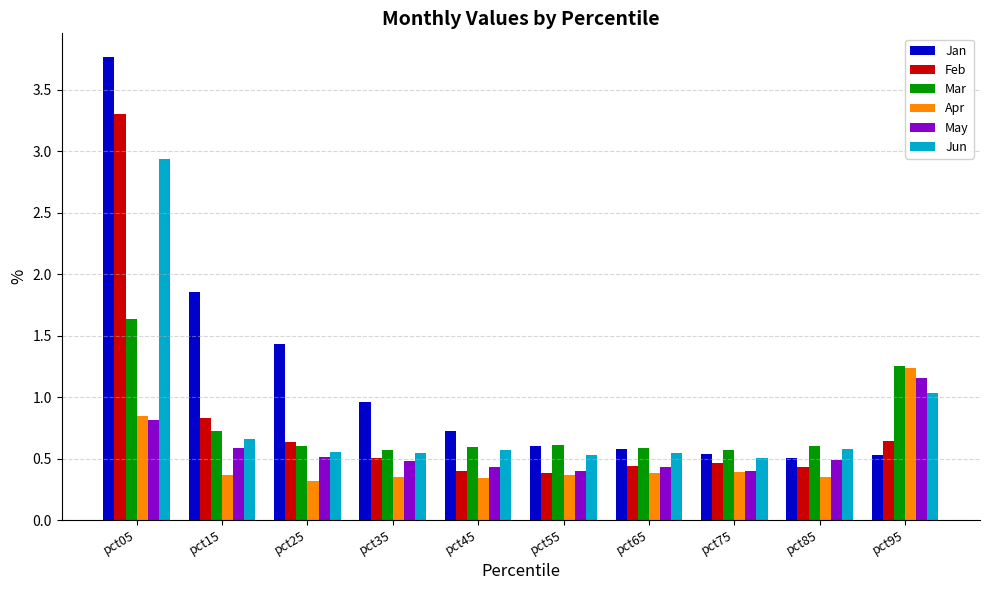

The Mar series shows 0.9 at pct85. True or false?

False